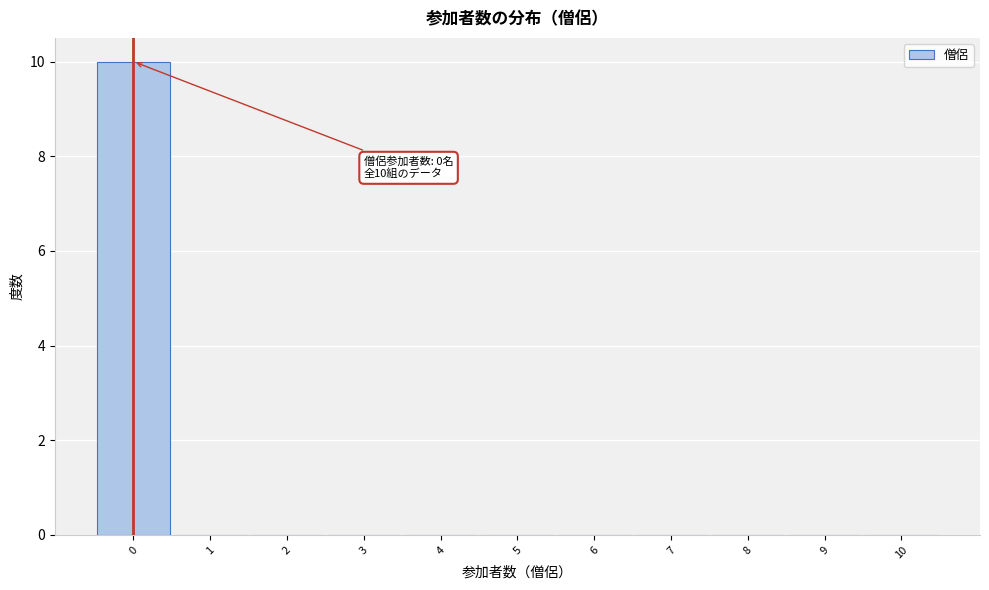

Over which range of the x-axis is the bar tallest?

-0.5 to 0.5